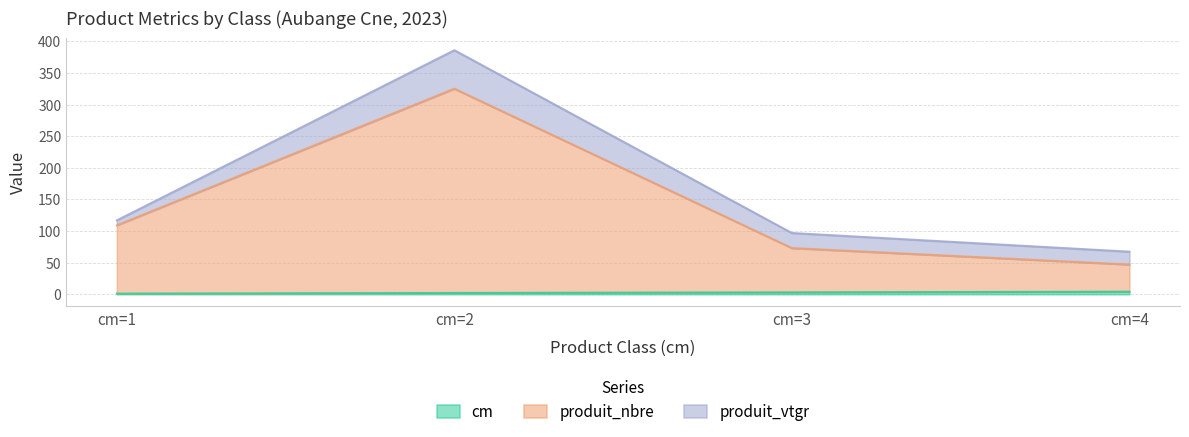

What is the value of the produit_nbre point at the 1st from the left?

109